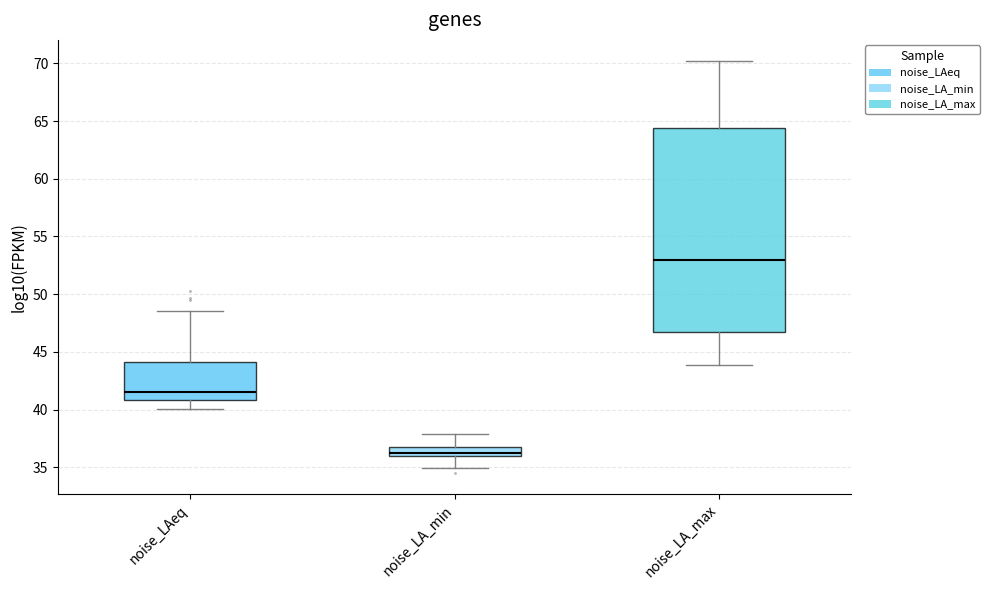

Which box has the highest median line?

noise_LA_max